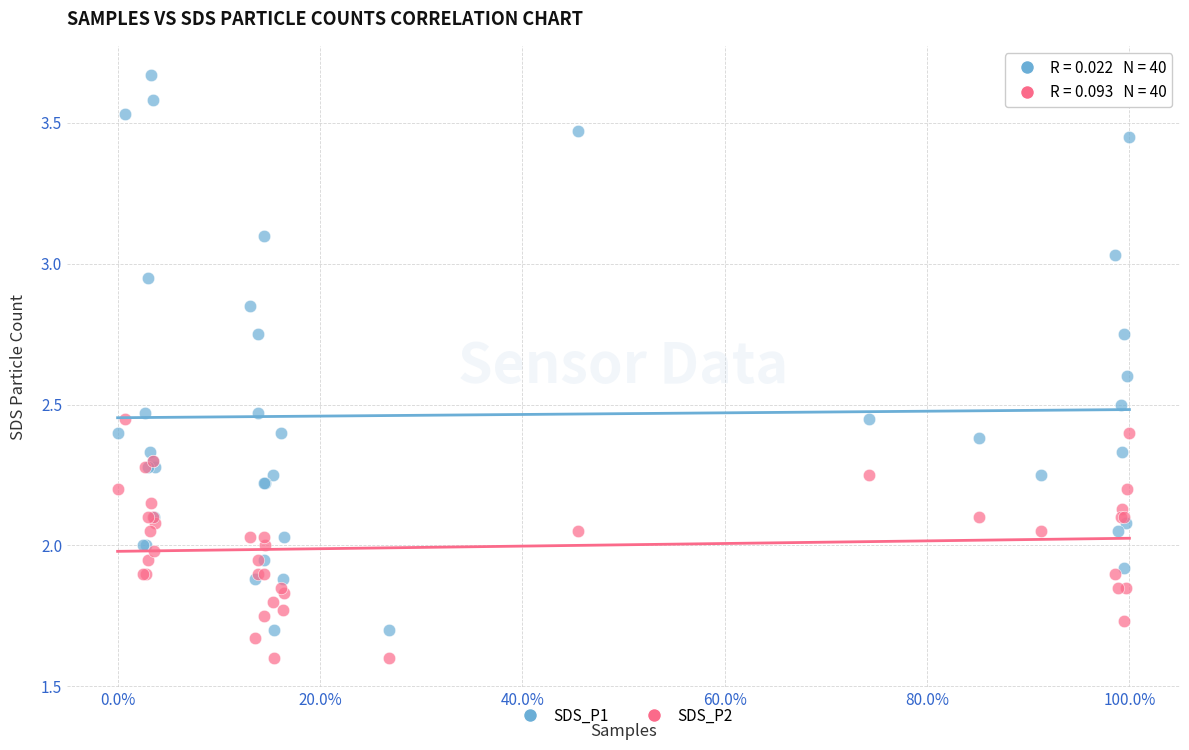

Which series reaches the minimum Y coordinate?

SDS_P2